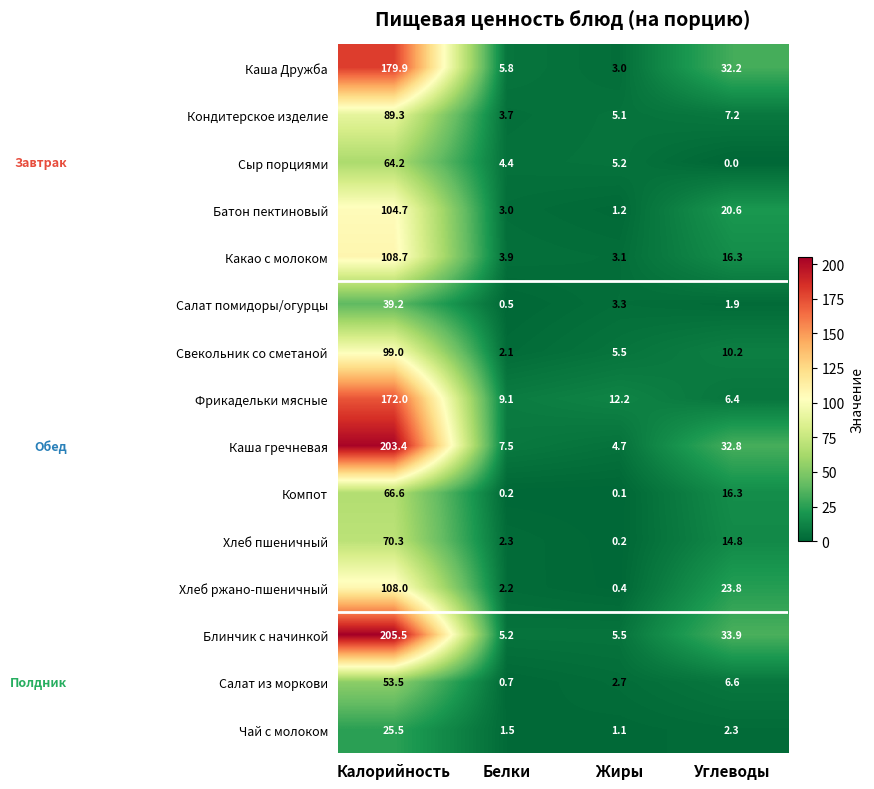

At which category is the sum across all series the highest?

Калорийность